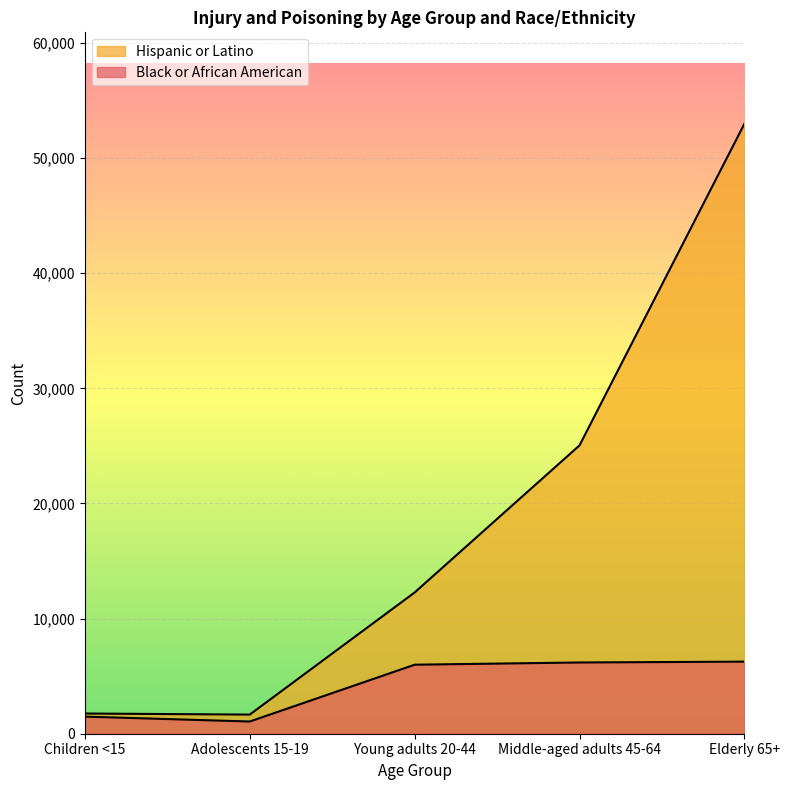

True or false: Hispanic or Latino has a value of 17785 at Young adults 20-44.

False